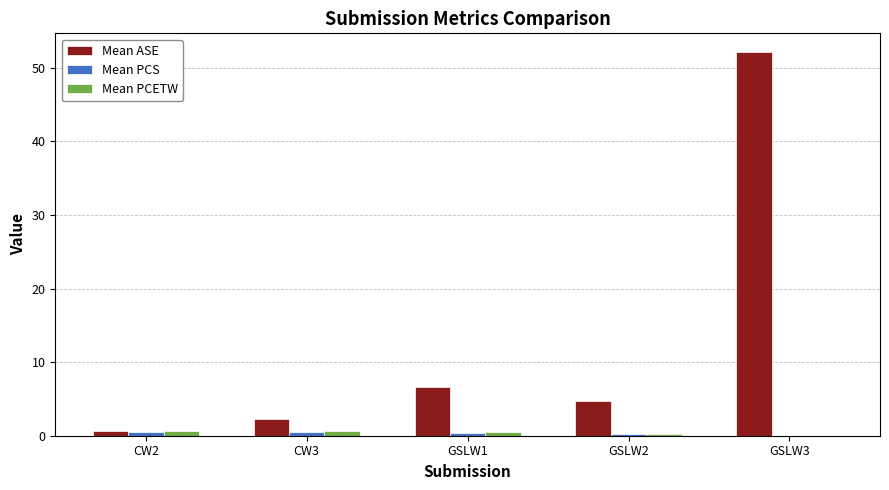

How many values in Mean PCETW are above zero?

4